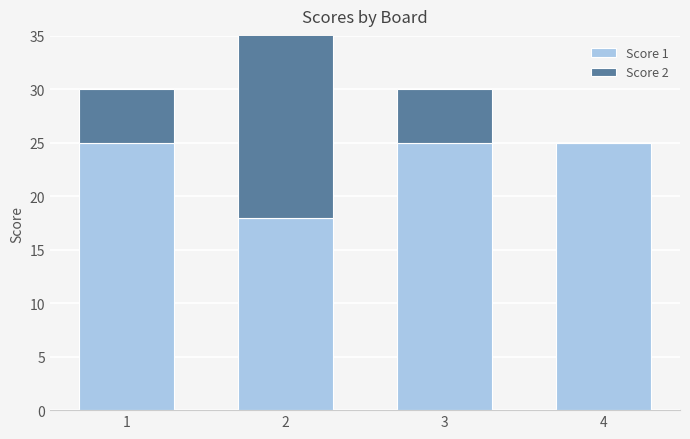

How many values in the Score 2 series are below 5?

1